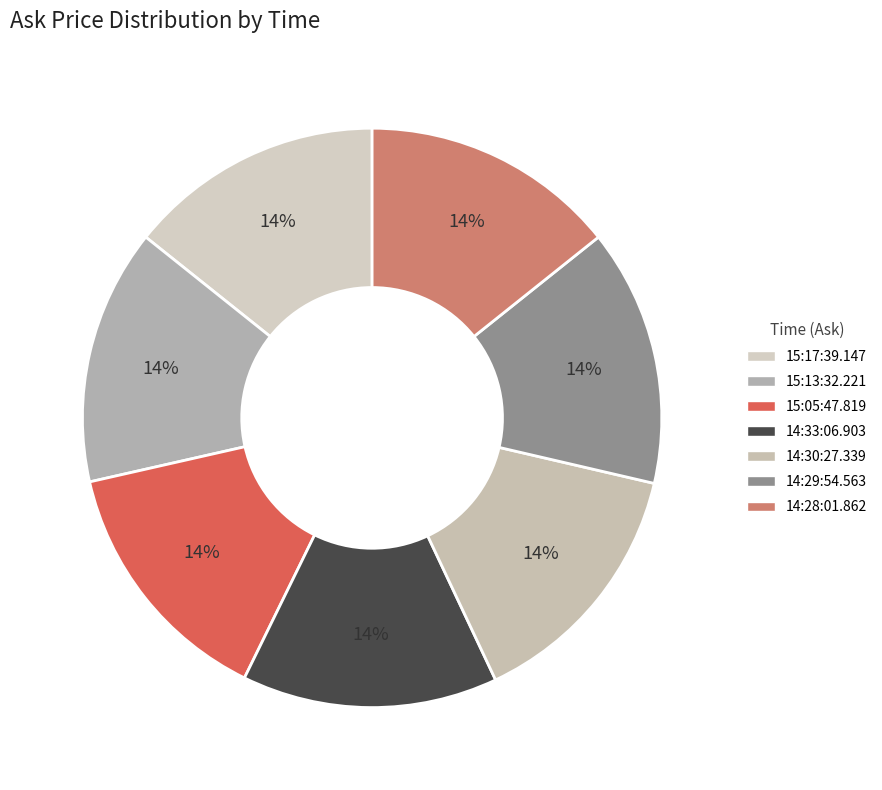

Is it true that 14:30:27.339 is 14% of the pie?

True